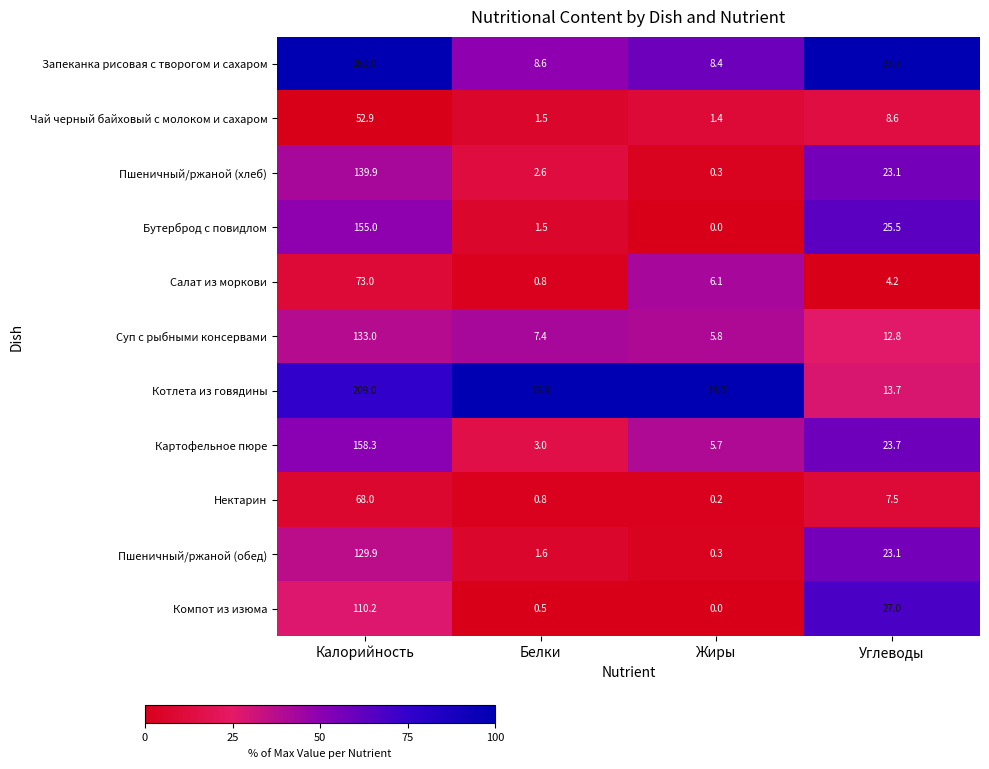

List the series in order of their peak value, lowest first.

Чай черный байховый с молоком и сахаром, Нектарин, Салат из моркови, Компот из изюма, Пшеничный/ржаной (обед), Суп с рыбными консервами, Пшеничный/ржаной (хлеб), Бутерброд с повидлом, Картофельное пюре, Котлета из говядины, Запеканка рисовая с творогом и сахаром